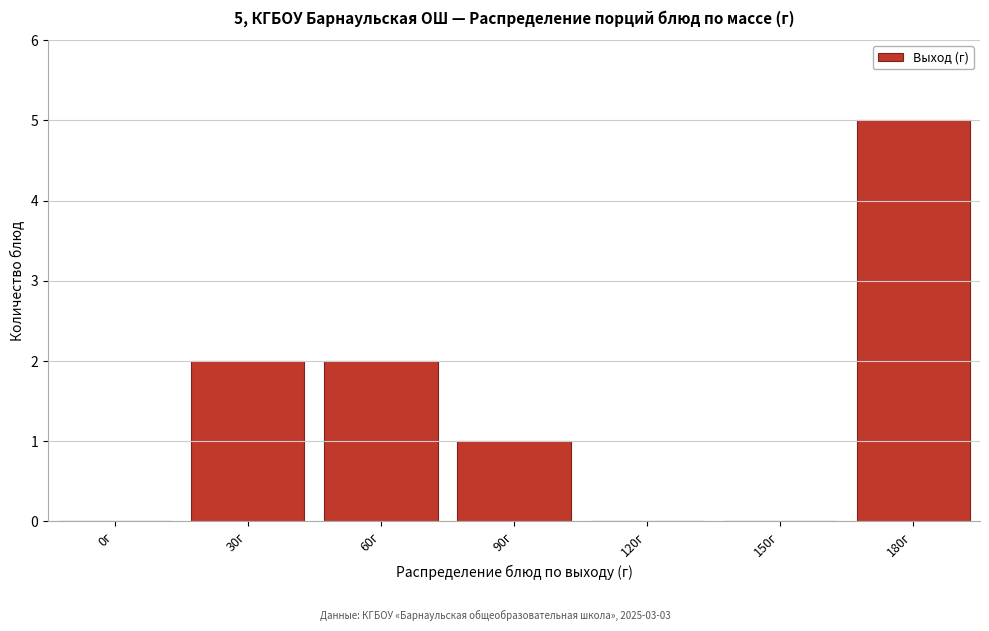

Reading left to right, extract all data points from this chart.

0г=0	30г=2	60г=2	90г=1	120г=0	150г=0	180г=5